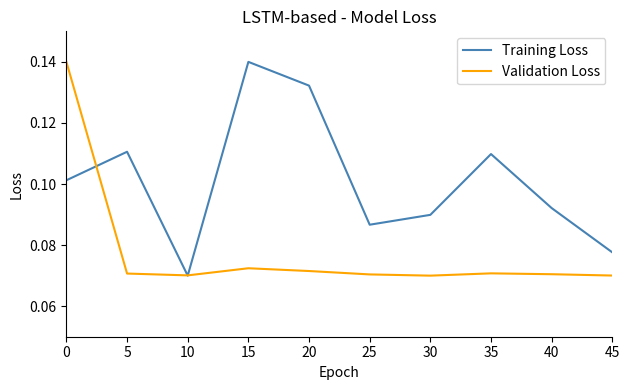

List the series in order of their overall mean, lowest first.

Validation Loss, Training Loss